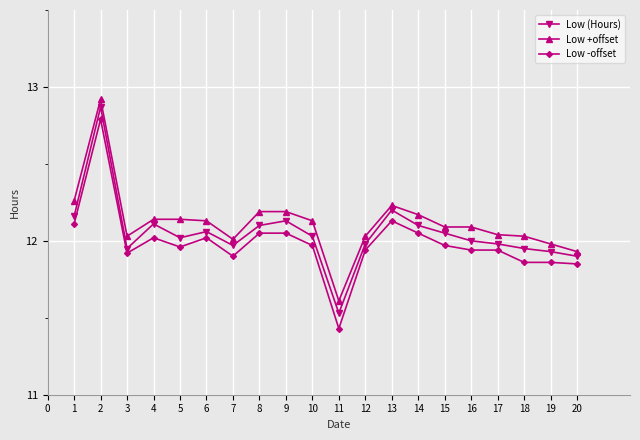

Between 6 and 19, which series saw the biggest shift?

Low -offset